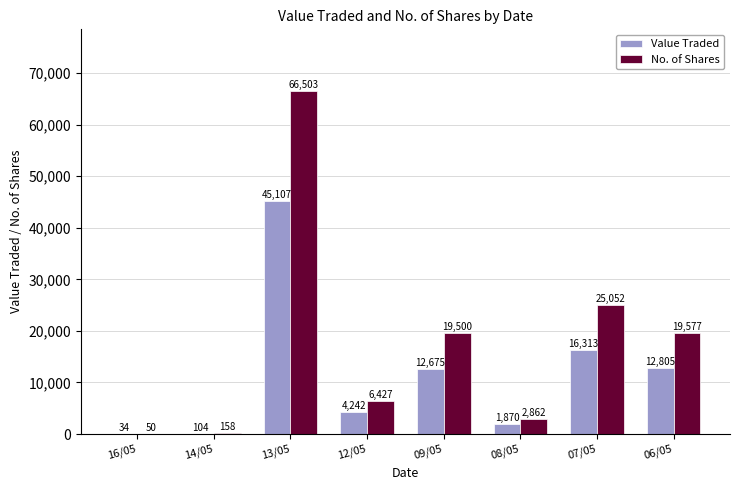

What is the approximate value of No. of Shares at 12/05?

6427